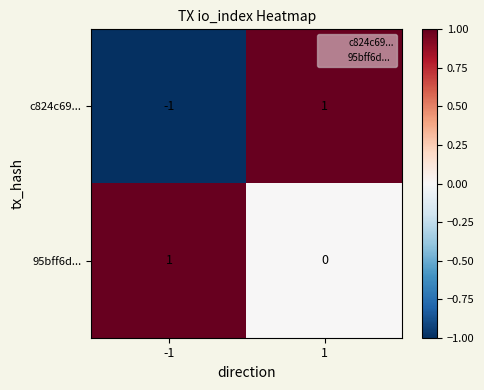

List the series in order of their overall mean, highest first.

95bff6d..., c824c69...